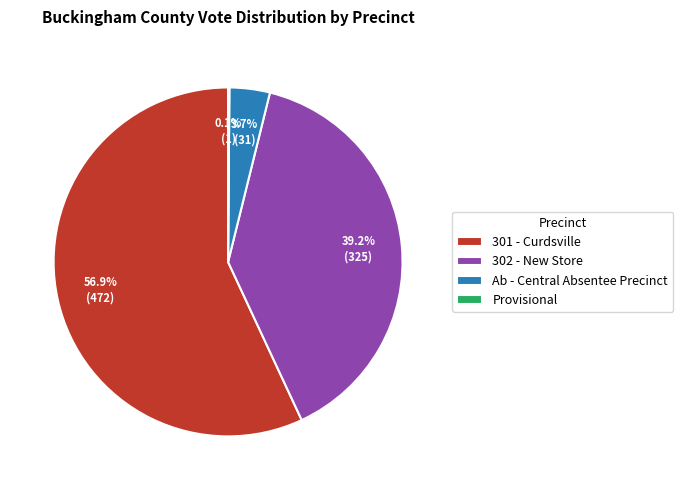

What is the largest slice in the pie chart?

301 - Curdsville